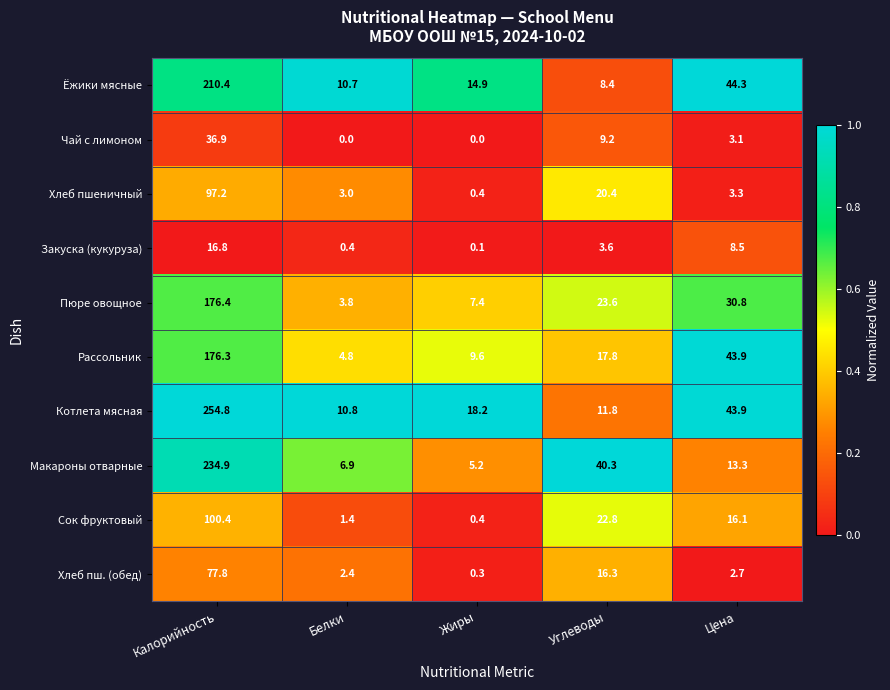

What value does the Рассольник series have at Калорийность?

176.3